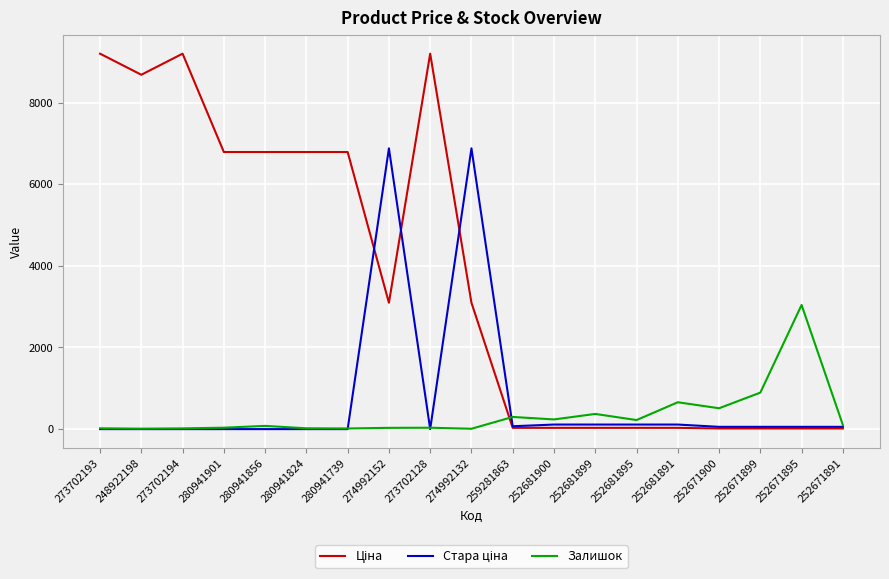

True or false: Залишок has a value of 79.0 at 280941856.

True